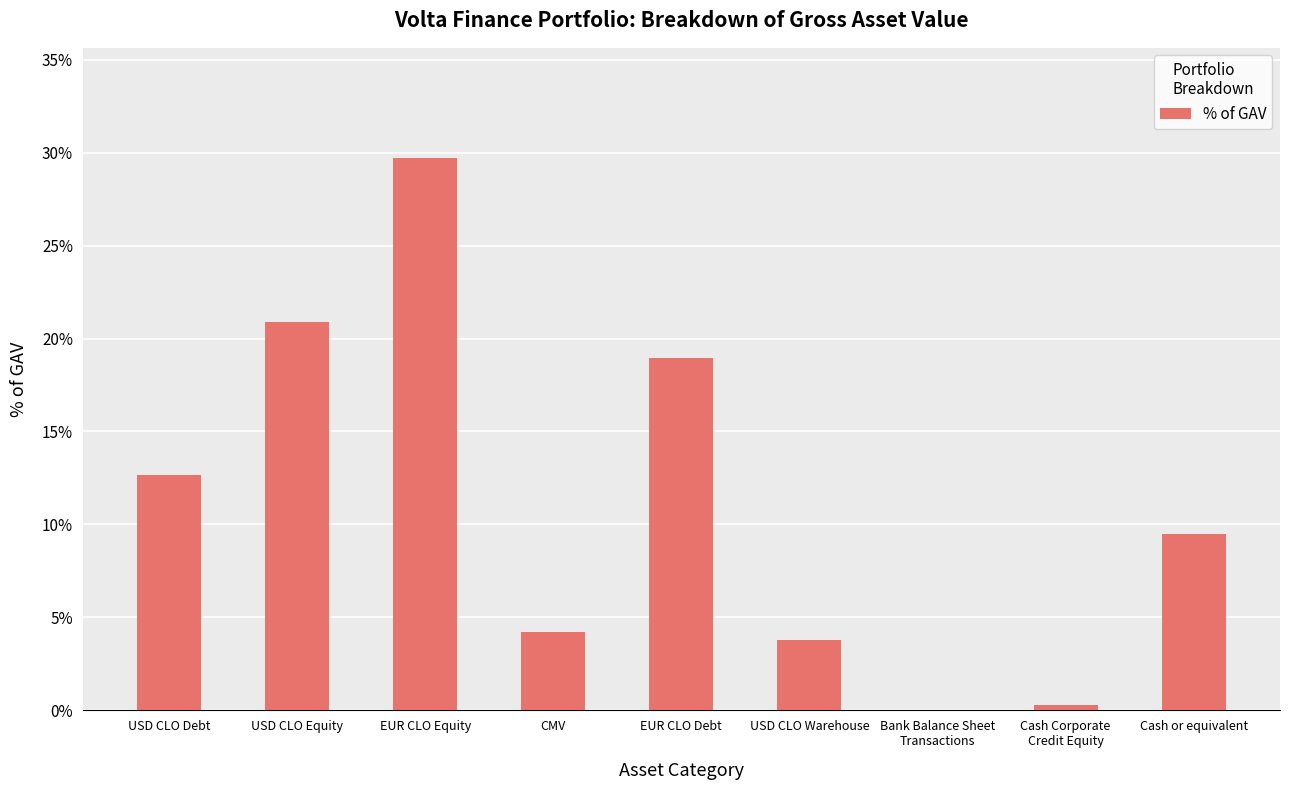

Are the bars horizontal?

No